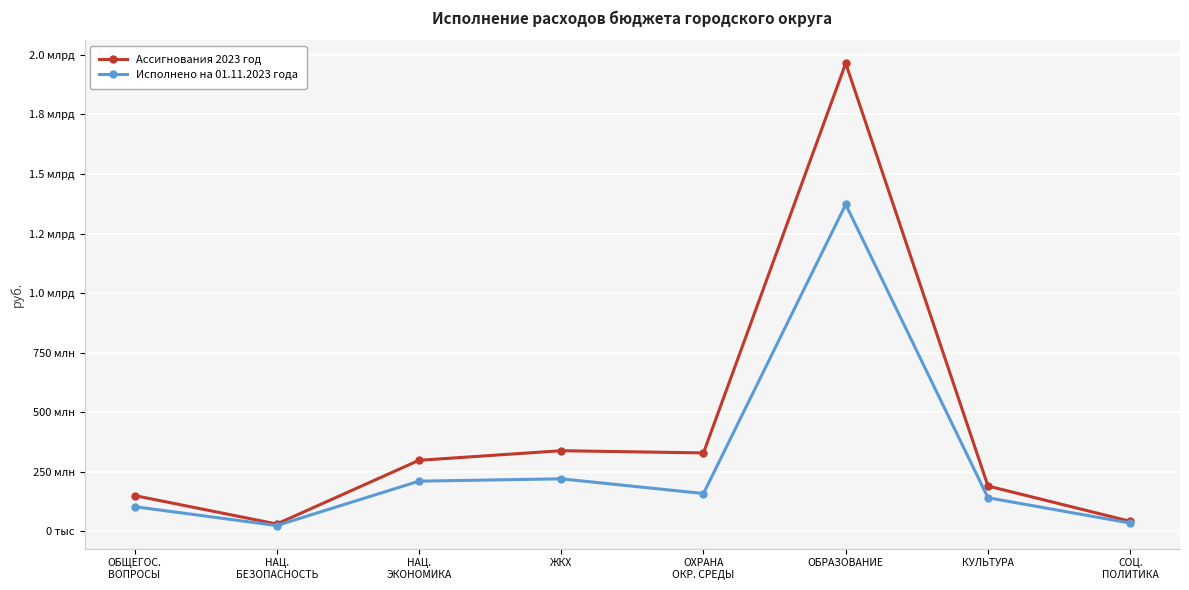

What position from the left is НАЦ.
БЕЗОПАСНОСТЬ?

2